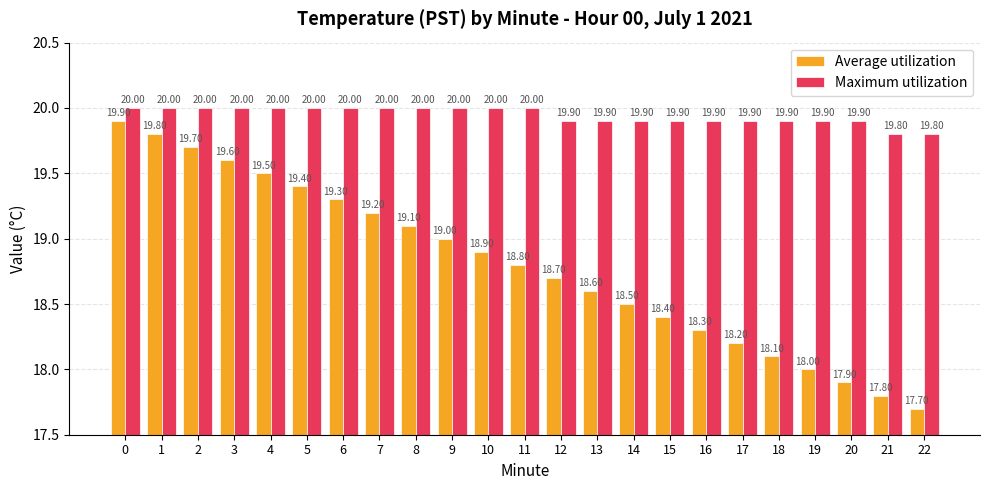

Is it true that Maximum utilization equals 5.0 at 10?

False